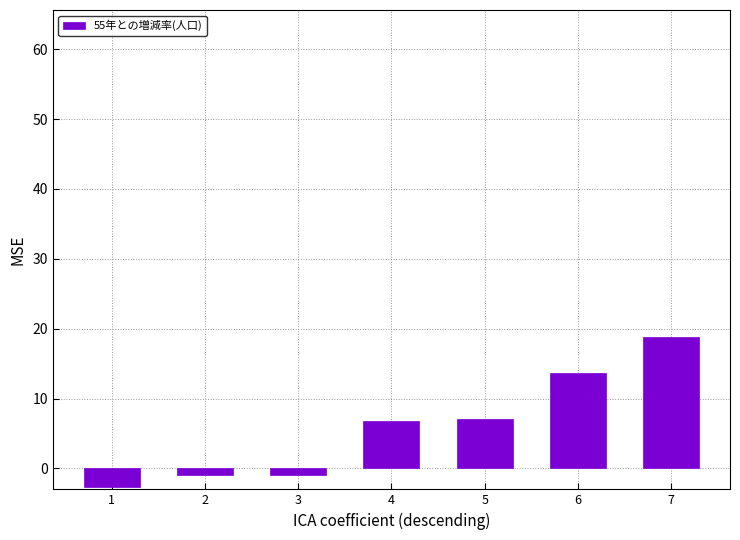

What is the average value?

6.0